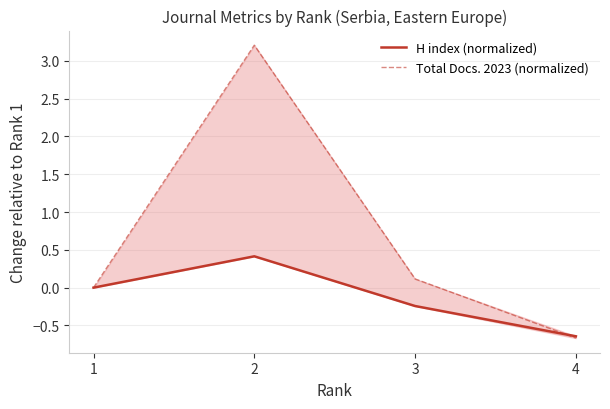

List the series in order of their peak value, lowest first.

H index (normalized), Total Docs. 2023 (normalized)